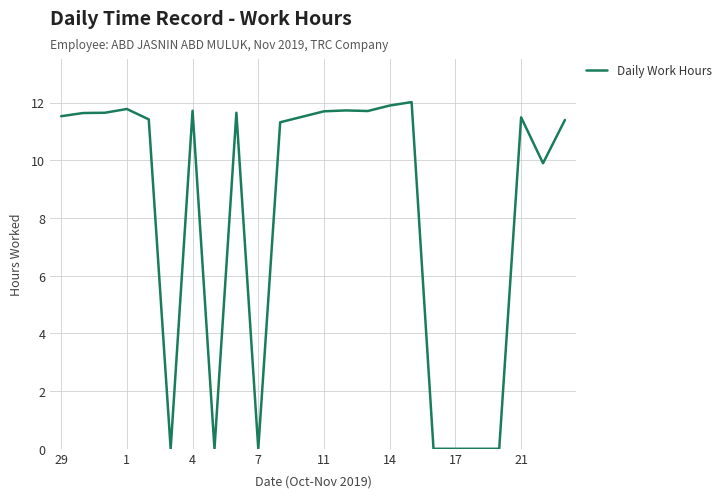

What is the maximum value shown in the chart?

12.0